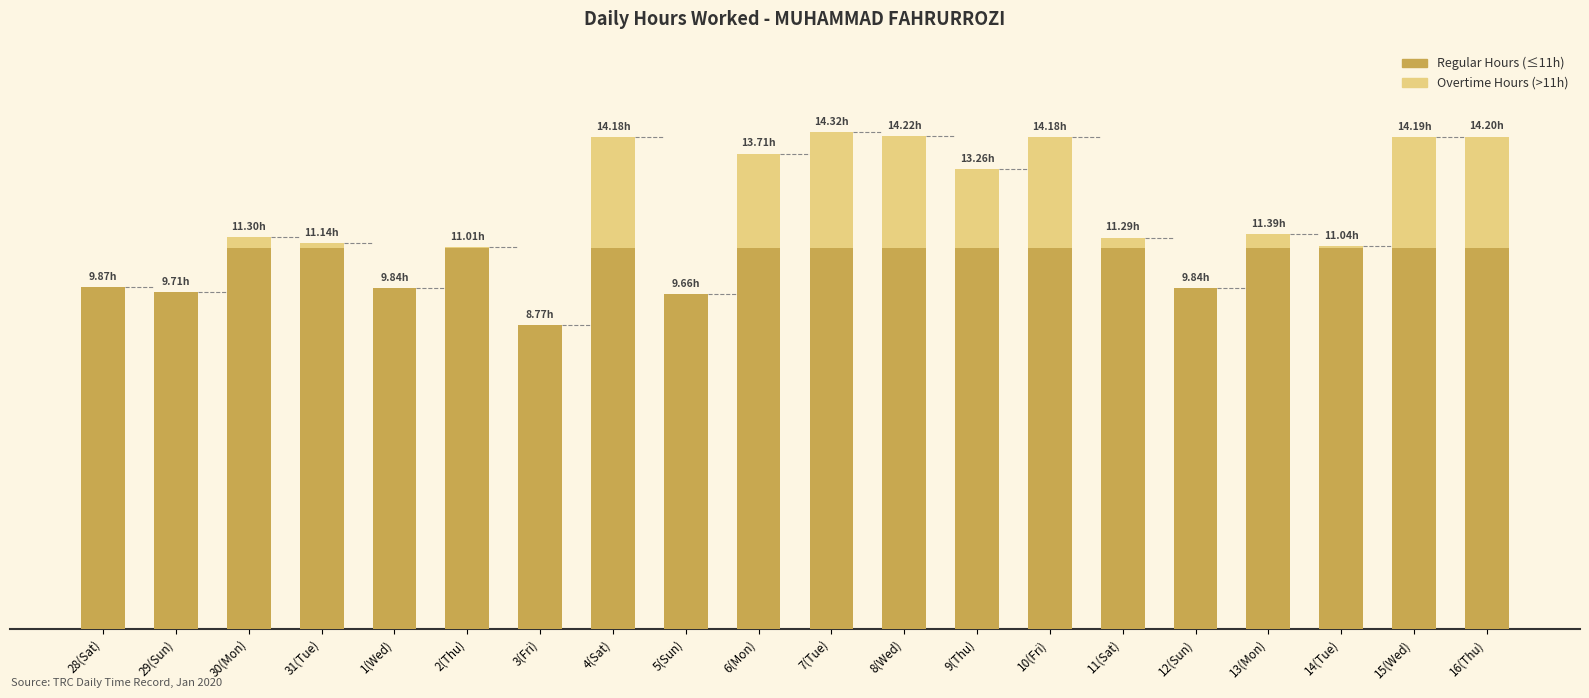

Are the bars horizontal?

No